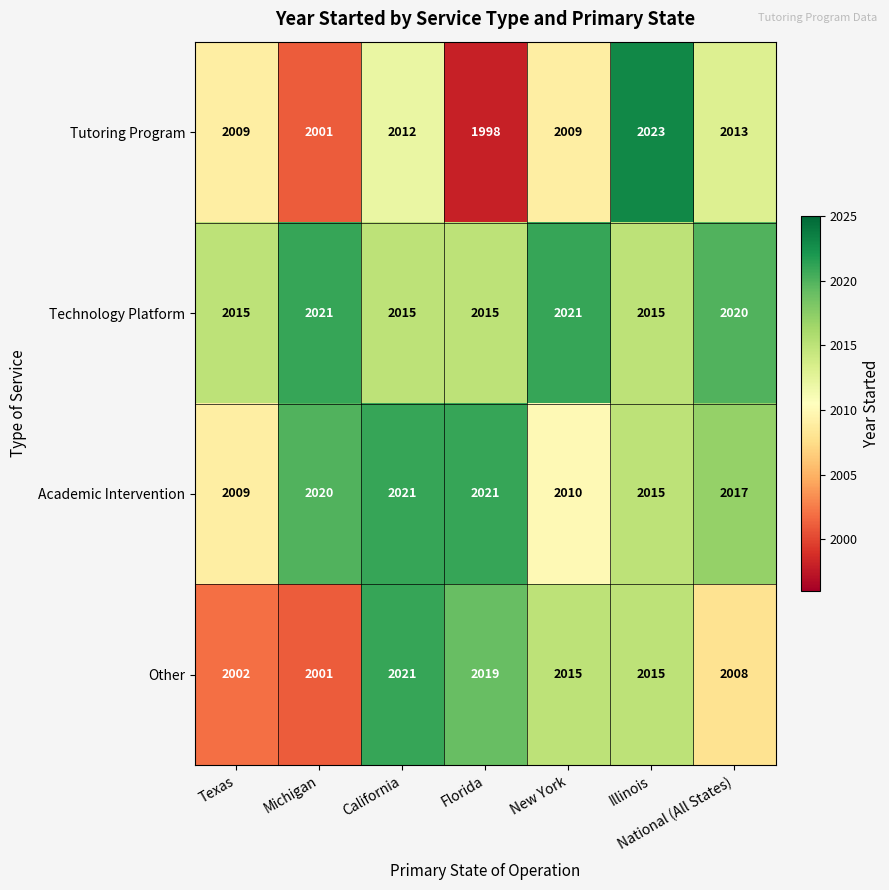

Between Florida and Illinois, which series saw the biggest shift?

Tutoring Program